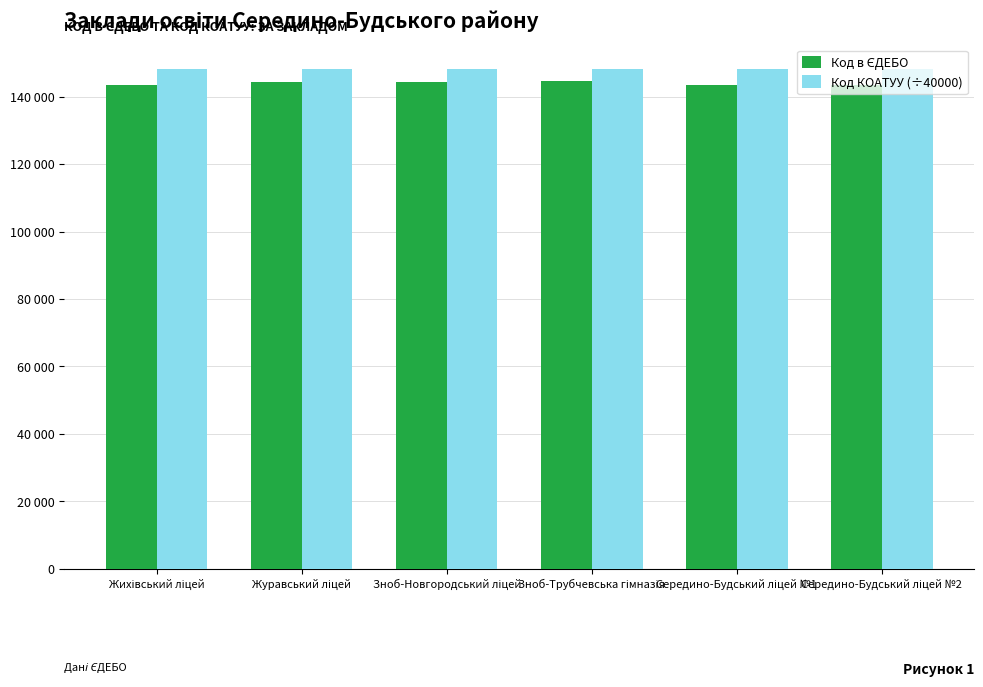

True or false: Код в ЄДЕБО has a value of 29862.6 at Середино-Будський ліцей №1.

False